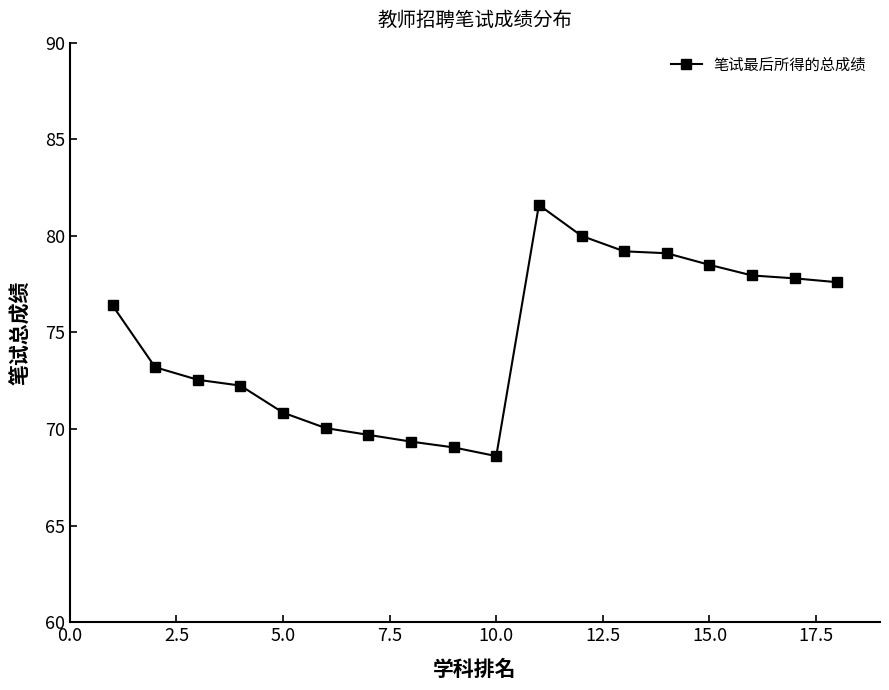

What is the sum of all values?

1343.8